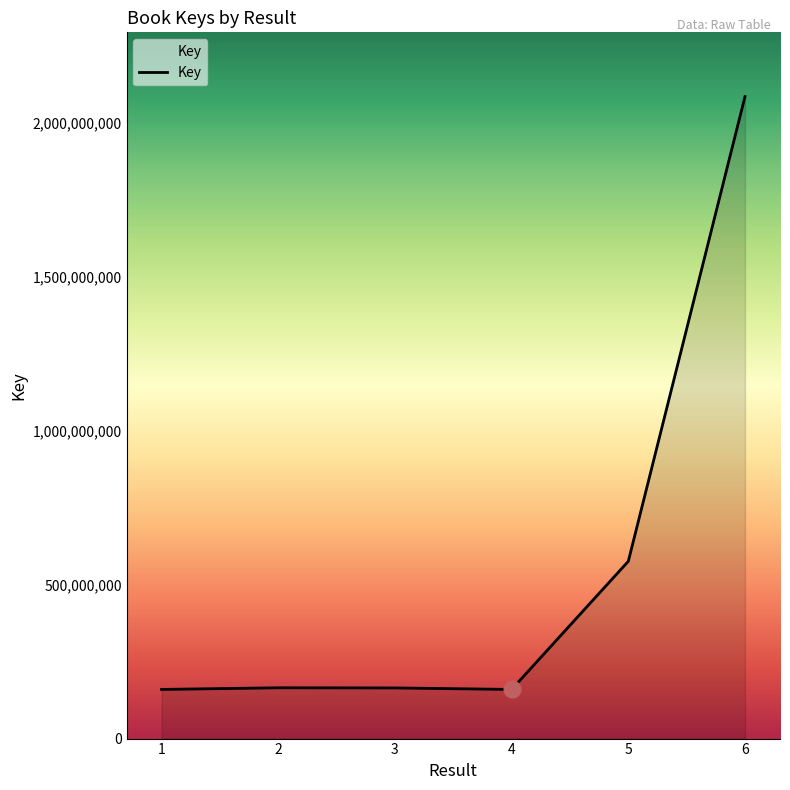

Is it true that the value at 4 is 159555107?

True